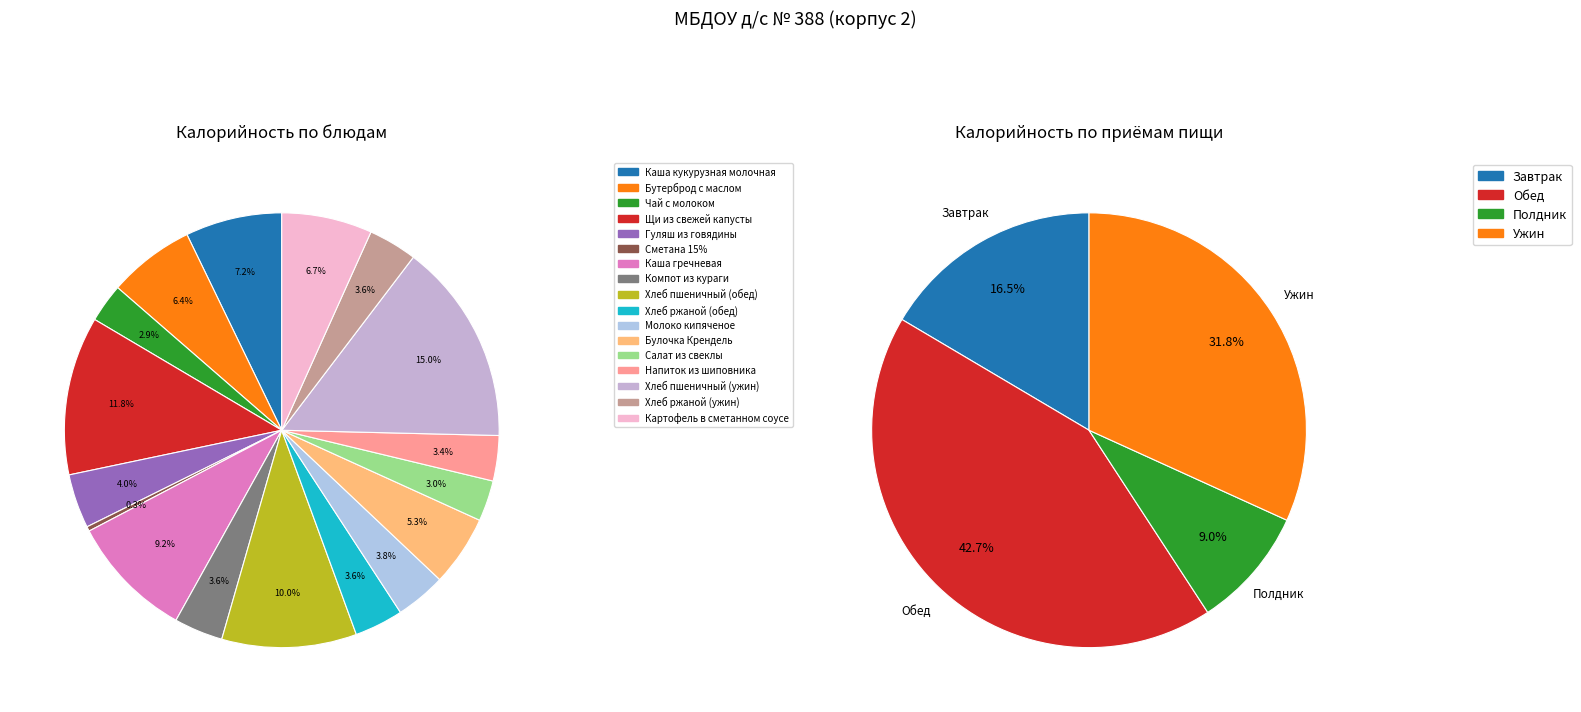

Is the sum of Салат из свеклы and Молоко кипяченое greater than half?

No